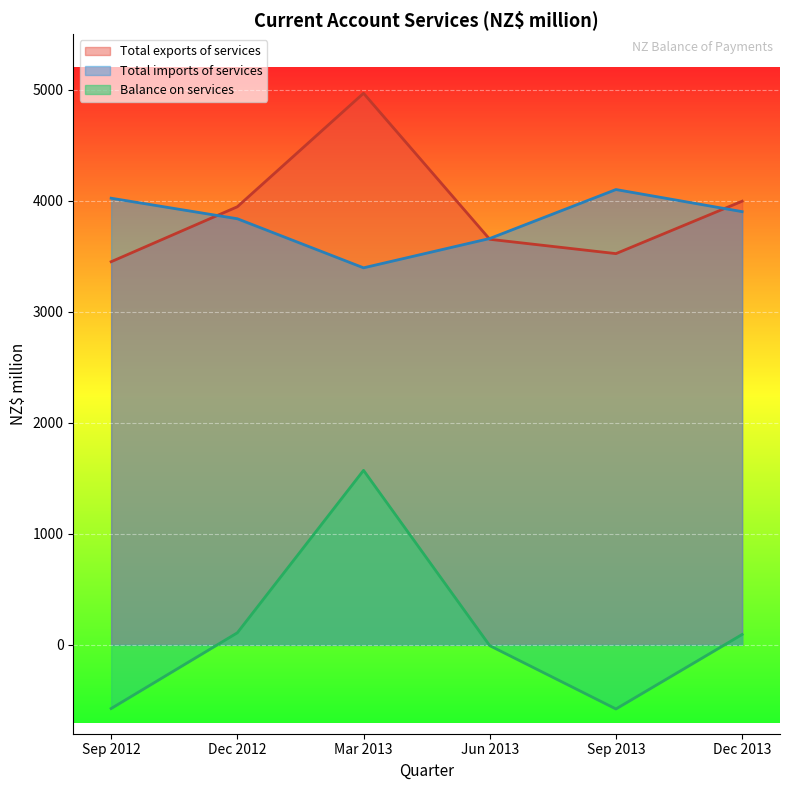

True or false: Balance on services has a value of 109 at Dec 2012.

True